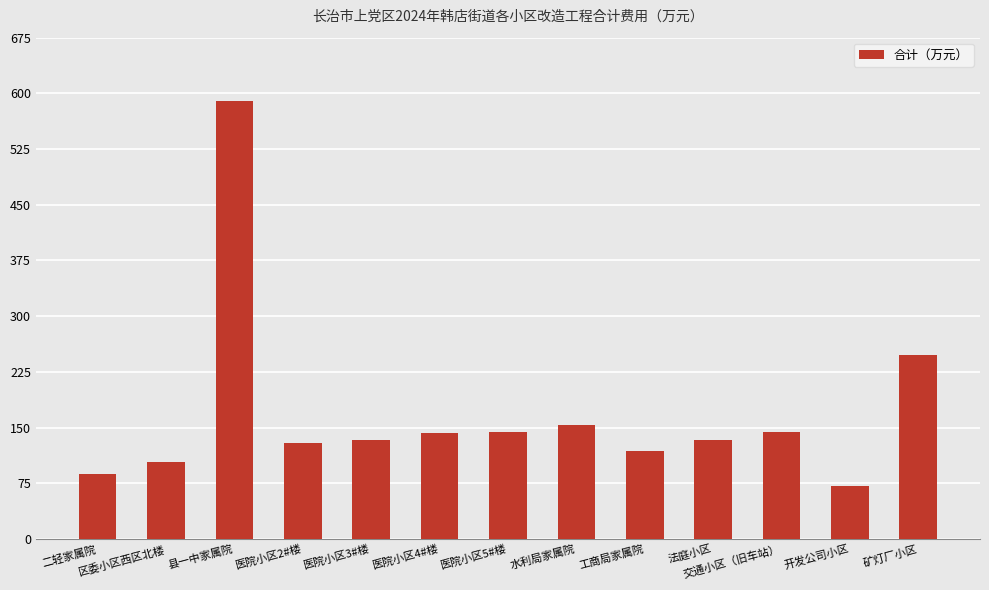

The value at 法庭小区 is 133.4. True or false?

True